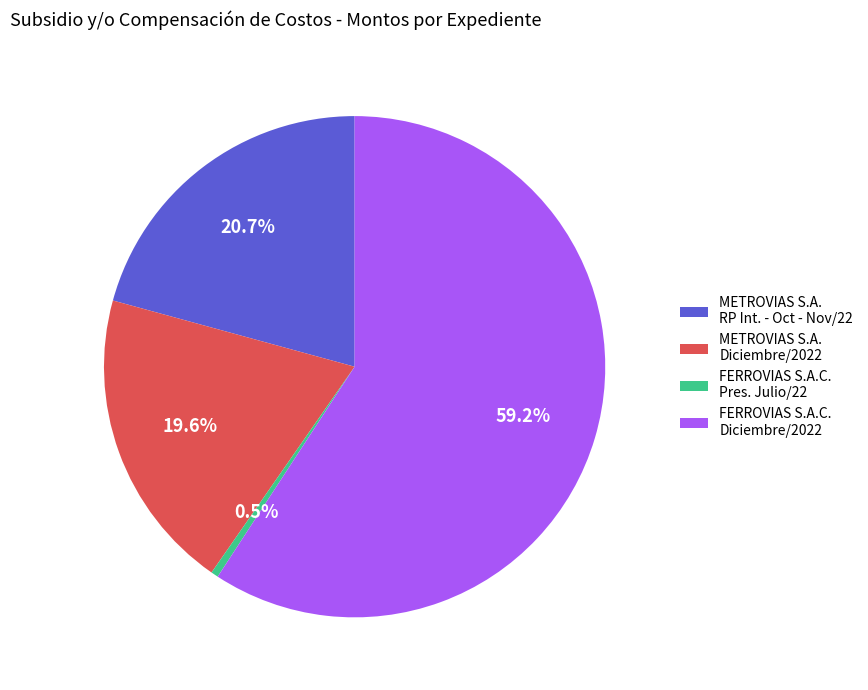

How many slices are in this pie chart?

4